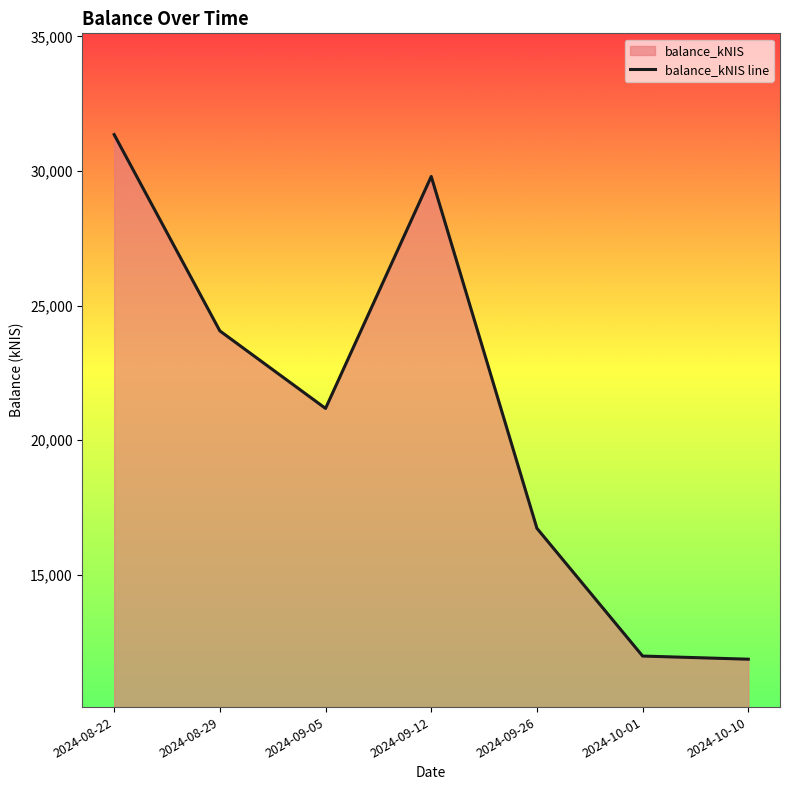

Rank the categories by value from highest to lowest.

2024-08-22, 2024-09-12, 2024-08-29, 2024-09-05, 2024-09-26, 2024-10-01, 2024-10-10